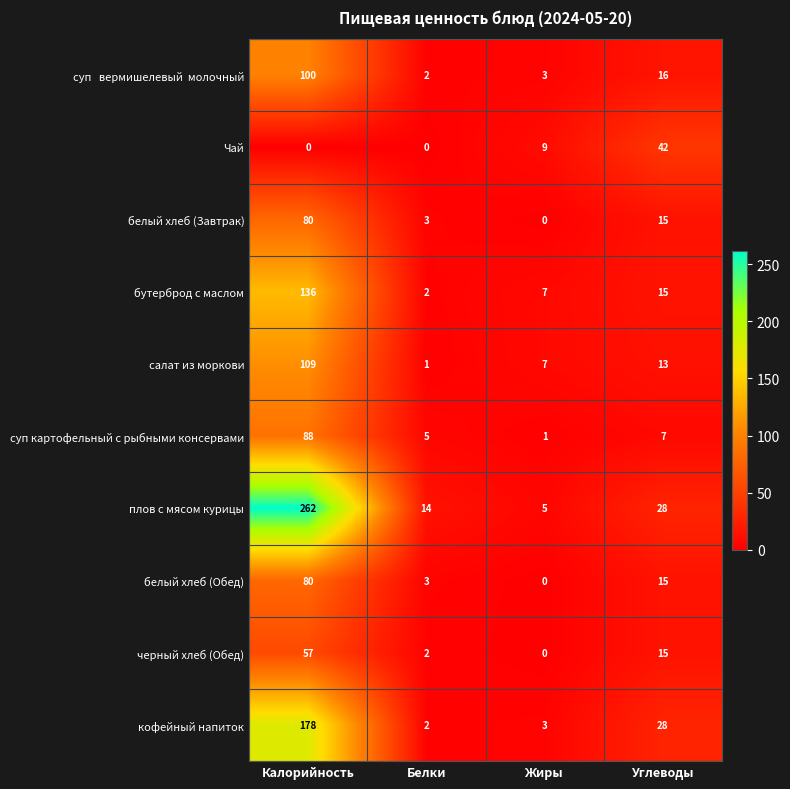

How many values in the белый хлеб (Завтрак) series are below 15?

2